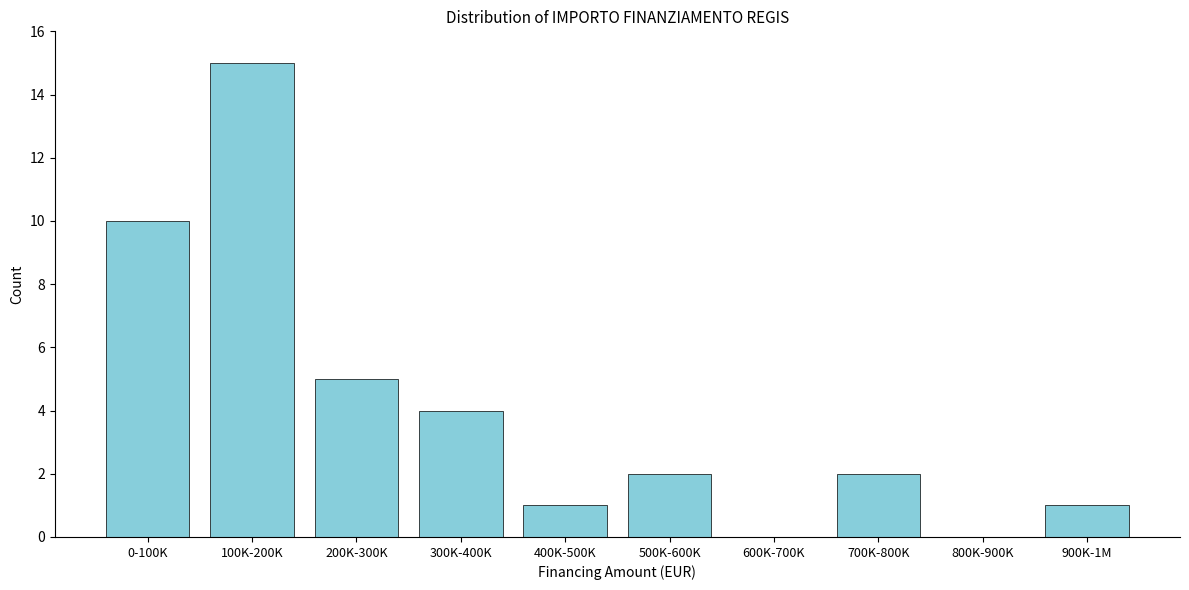

Reading right to left, what are all the values shown in this chart?

900K-1M=1	800K-900K=0	700K-800K=2	600K-700K=0	500K-600K=2	400K-500K=1	300K-400K=4	200K-300K=5	100K-200K=15	0-100K=10